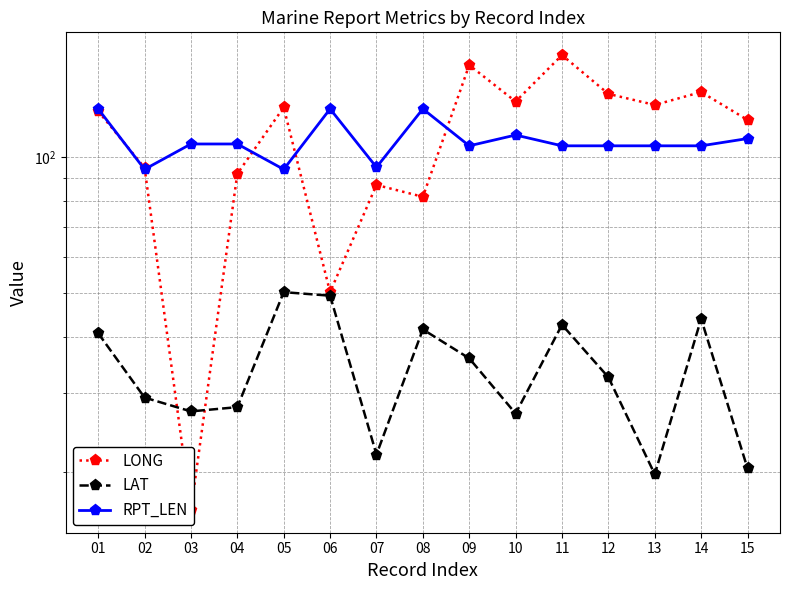

Where is RPT_LEN nearest to the value 111?

10